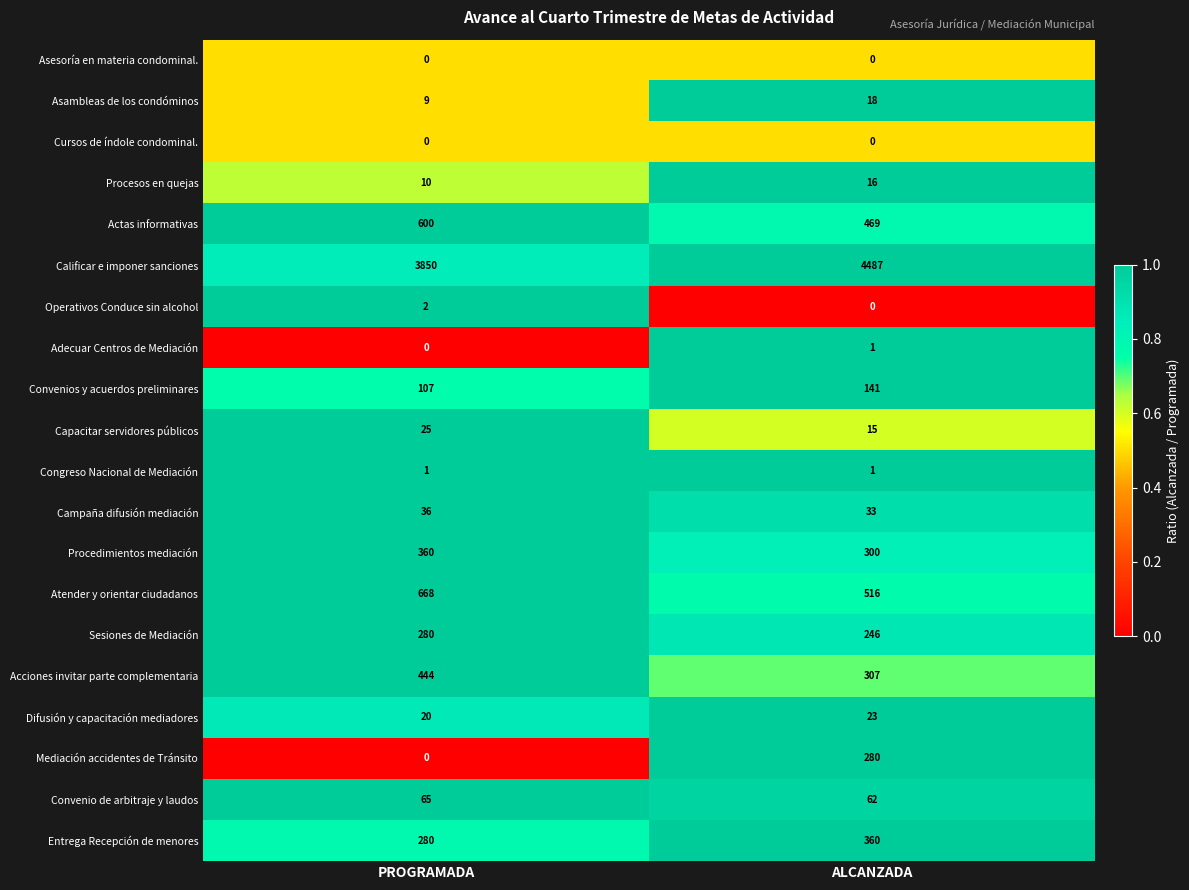

What is the difference between the maximum and minimum values in the Convenios y acuerdos preliminares series?

34